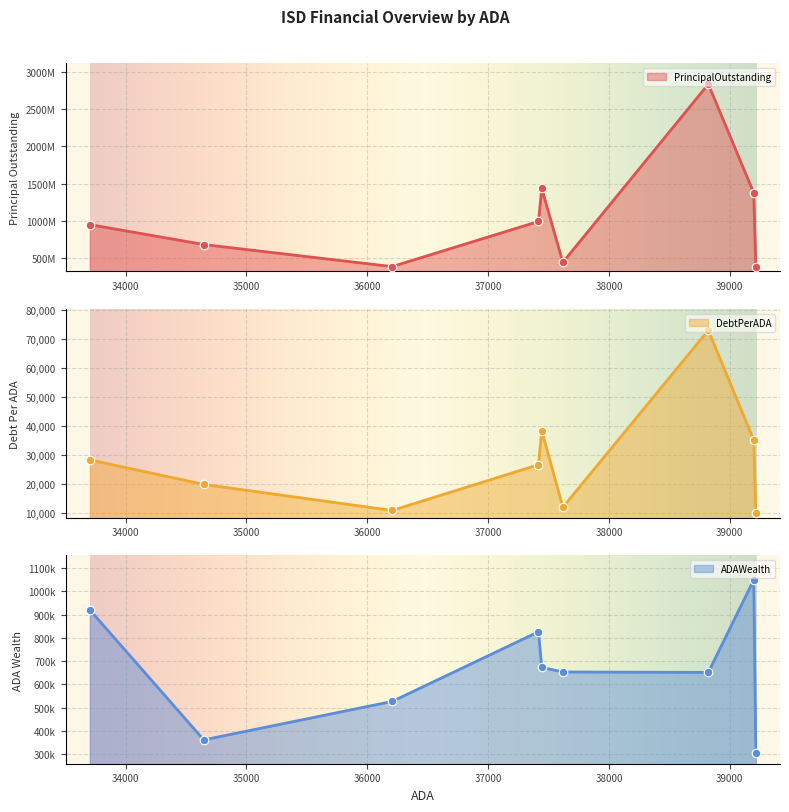

Which series reaches the minimum Y coordinate?

DebtPerADA